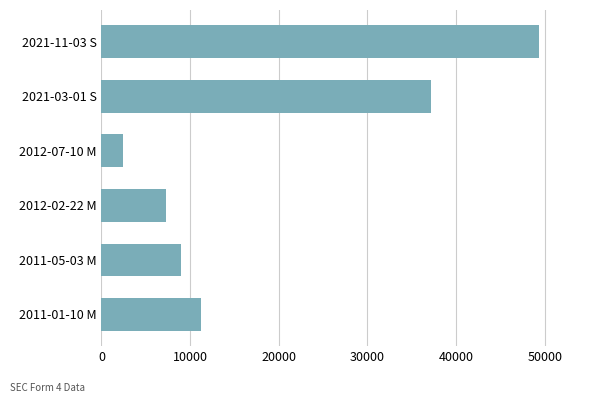

Rank the categories by value from lowest to highest.

2012-07-10 M, 2012-02-22 M, 2011-05-03 M, 2011-01-10 M, 2021-03-01 S, 2021-11-03 S